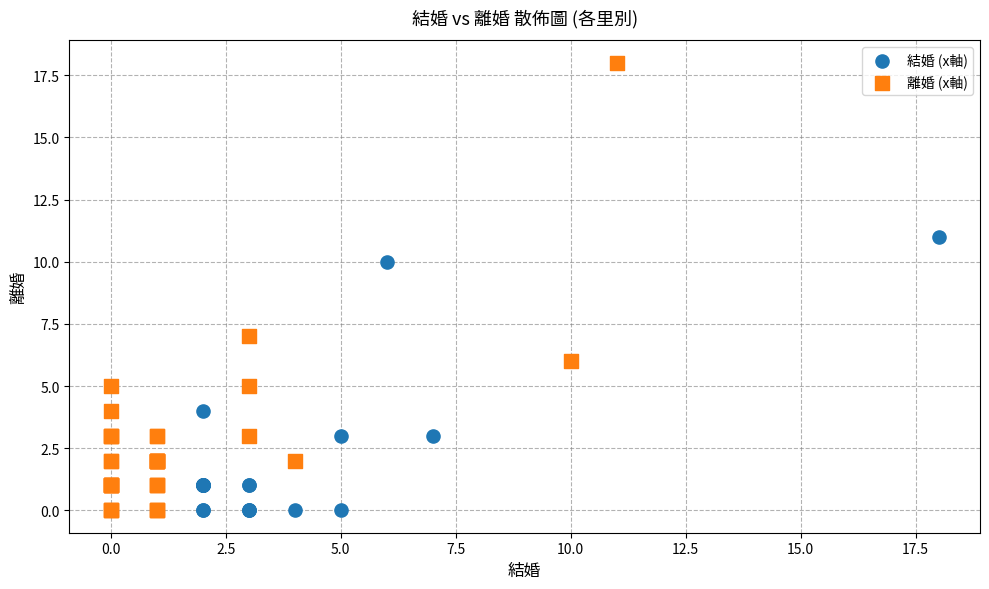

Which series has the largest Y range (max minus min)?

離婚 (x軸)